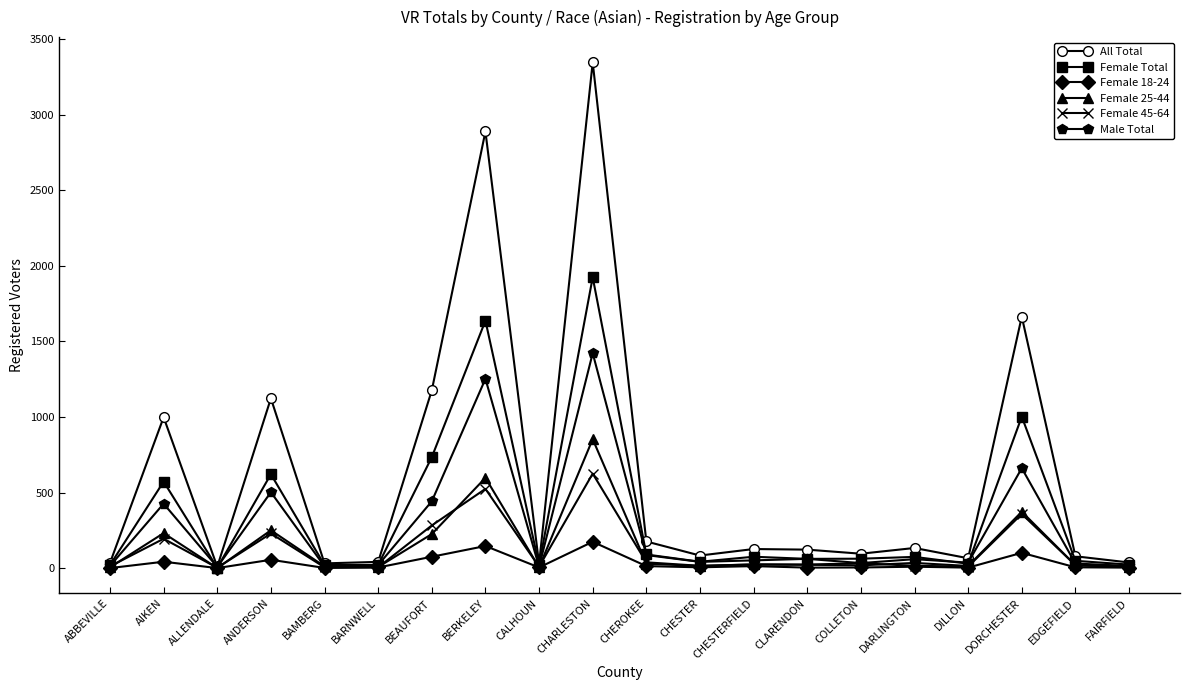

Which series has the largest range (max minus min)?

All Total